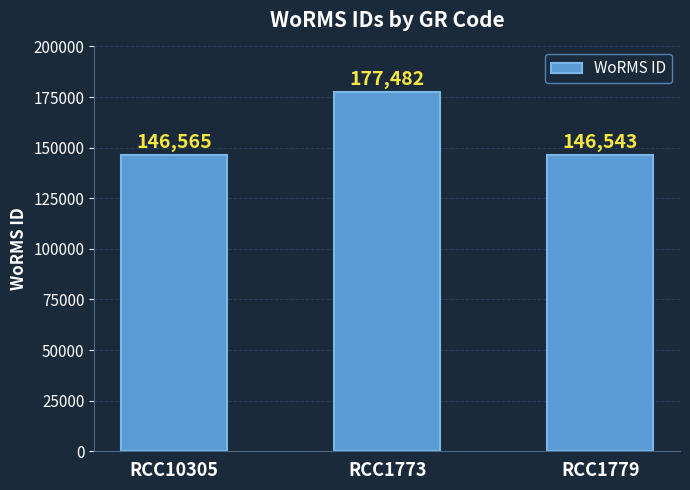

The chart shows a value of 146565 at RCC10305. True or false?

True